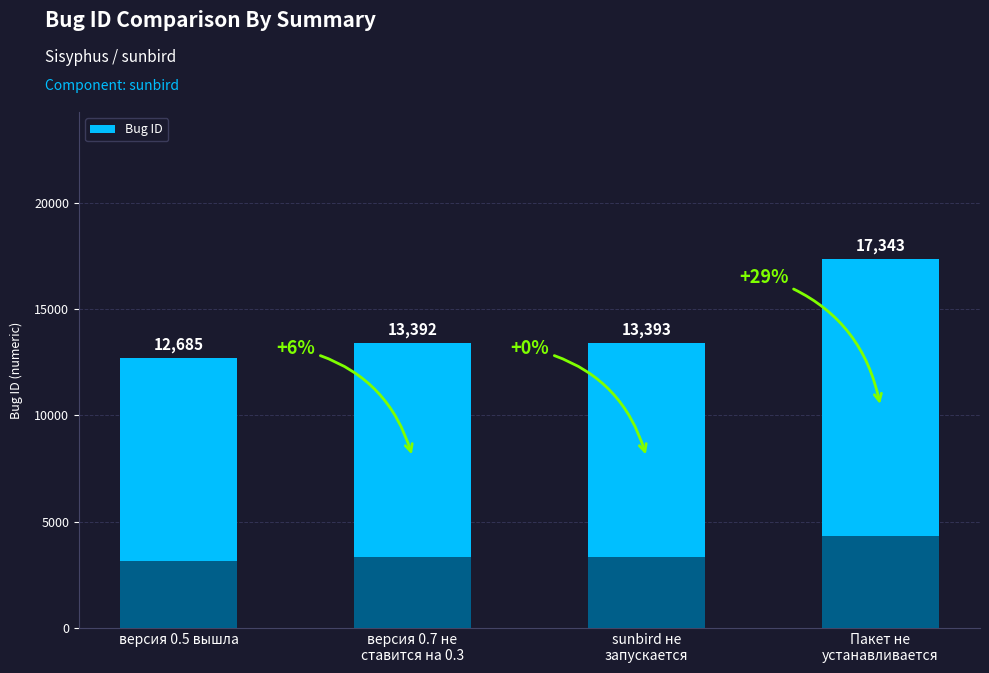

Which label corresponds to the largest value in the chart?

Пакет не
устанавливается